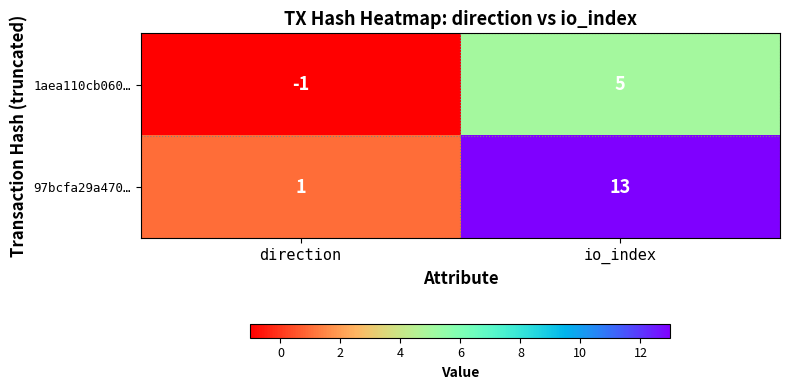

What is the maximum value shown in the chart?

13